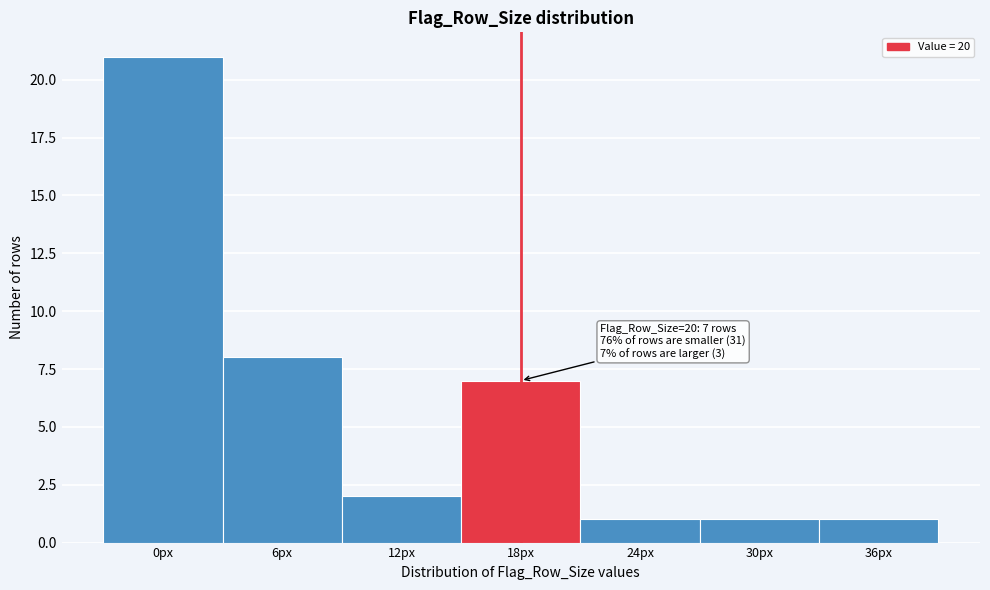

Reading left to right, list all the values displayed in this chart.

0px=21	6px=8	12px=2	18px=7	24px=1	30px=1	36px=1